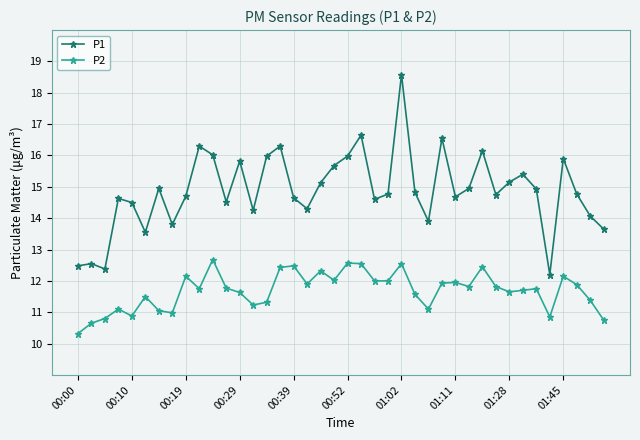

Which series has the widest spread of values?

P1